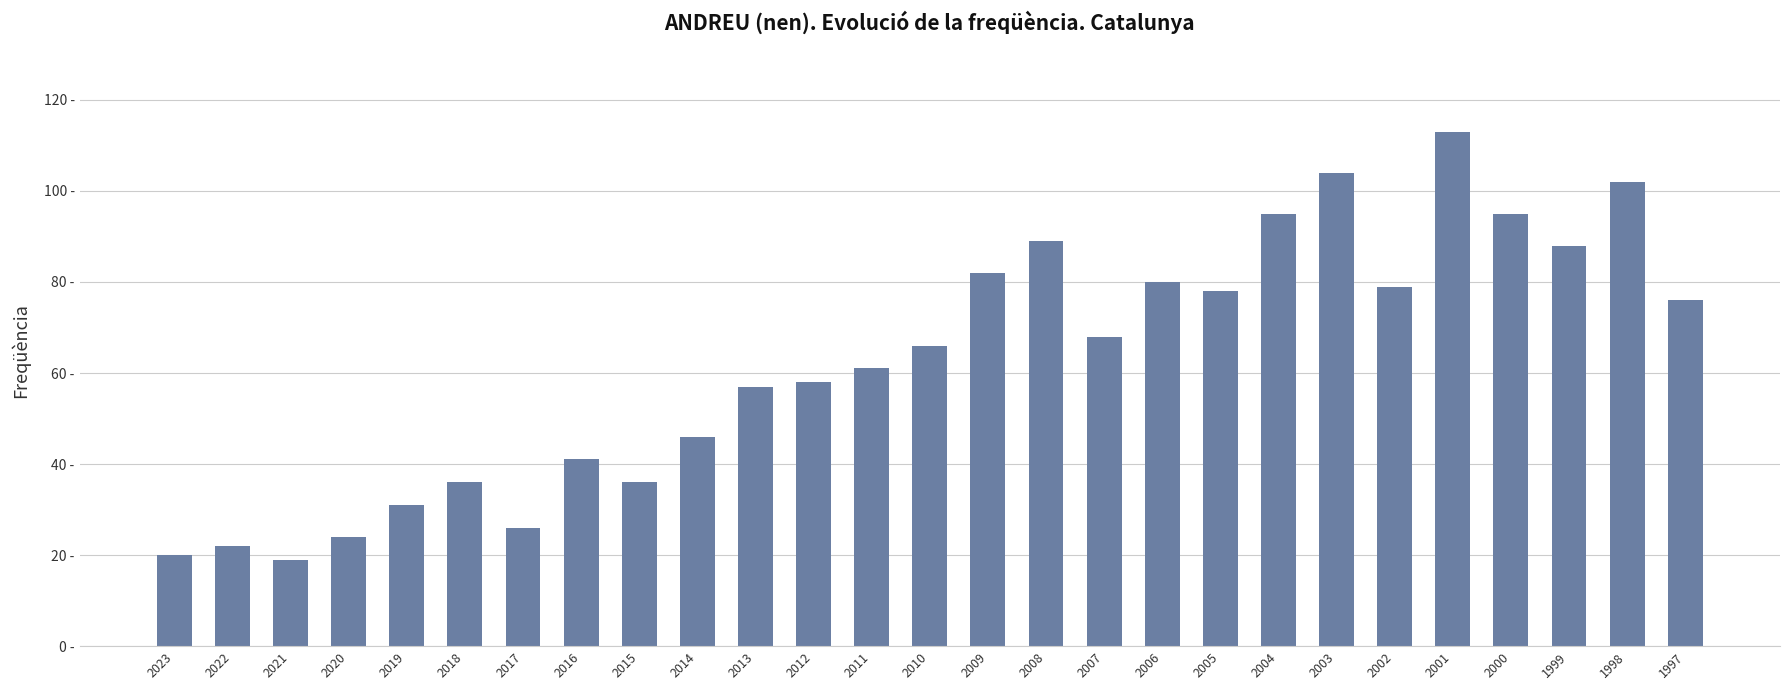

Does the chart contain any negative values?

No